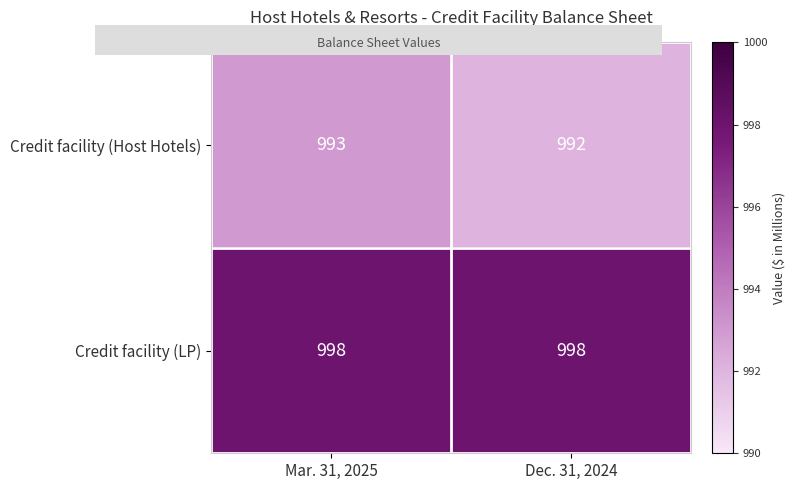

At which label is Credit facility (Host Hotels) closest to 992?

Dec. 31, 2024